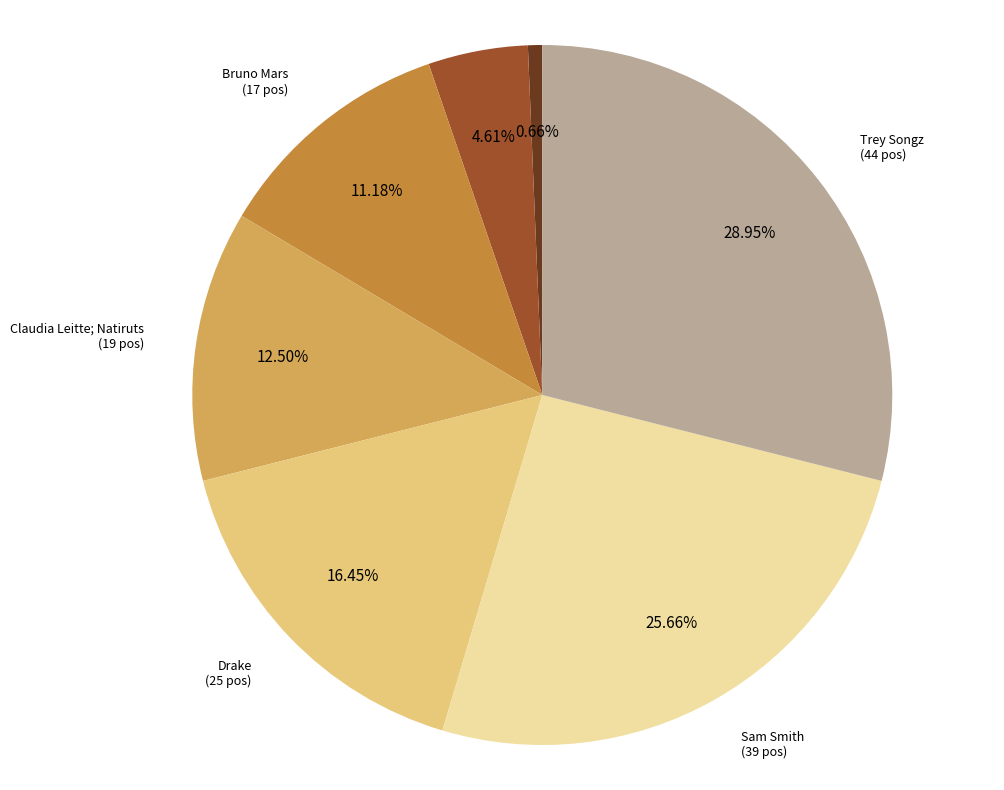

Is there any slice that represents more than half of the pie?

No